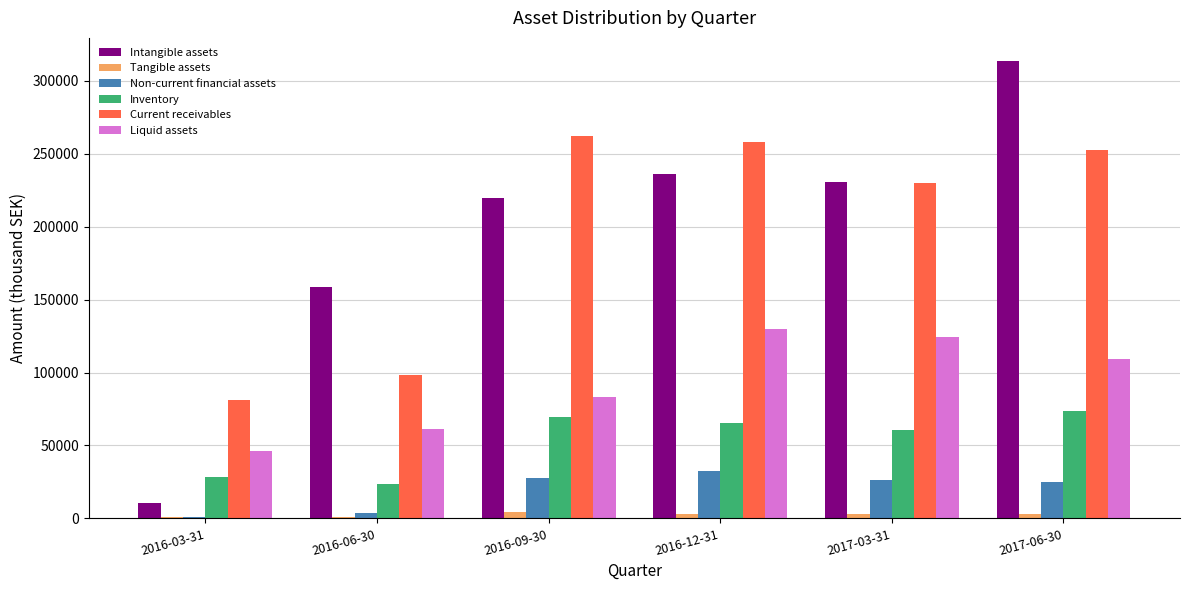

Which category has the highest value across all series?

2017-06-30